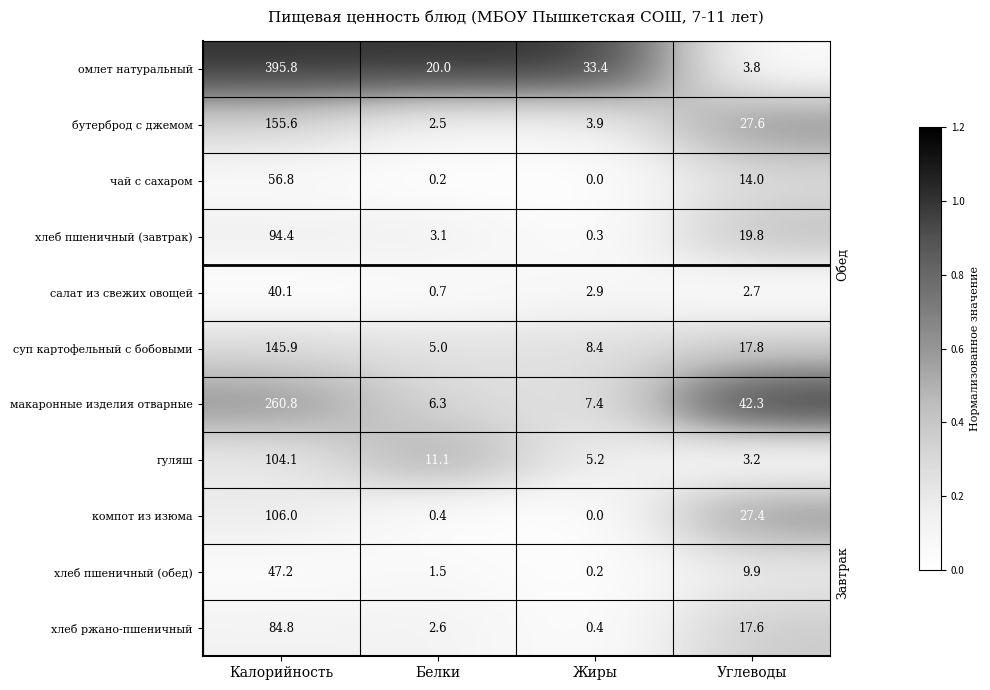

What is the difference between the maximum and second lowest values in the компот из изюма series?

105.6